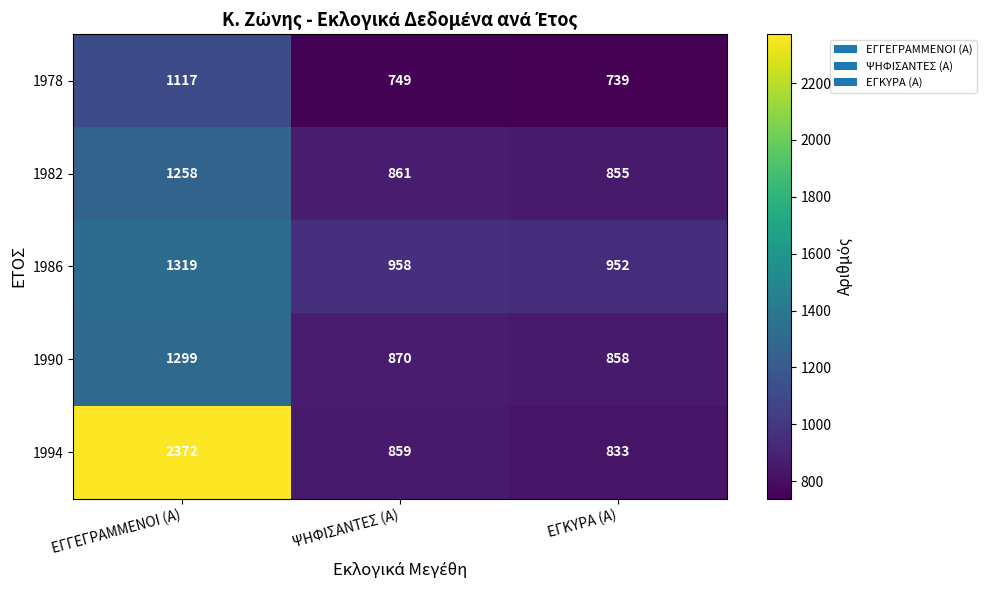

Reading right to left, what are all the values shown in this chart?

1978: 739	749	1117
1982: 855	861	1258
1986: 952	958	1319
1990: 858	870	1299
1994: 833	859	2372